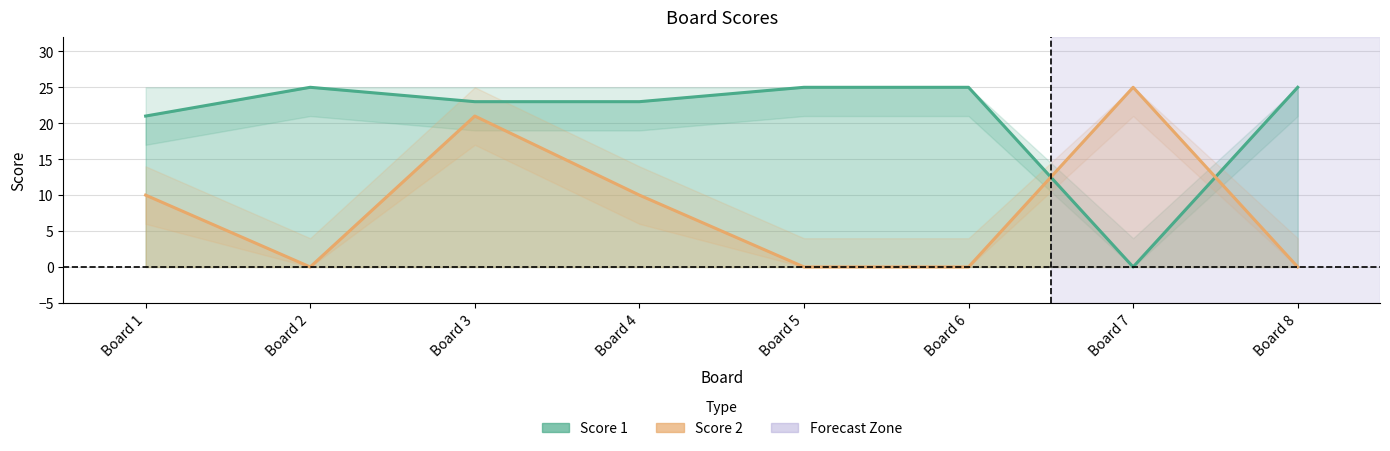

Which series has the largest total across all categories?

Score 1